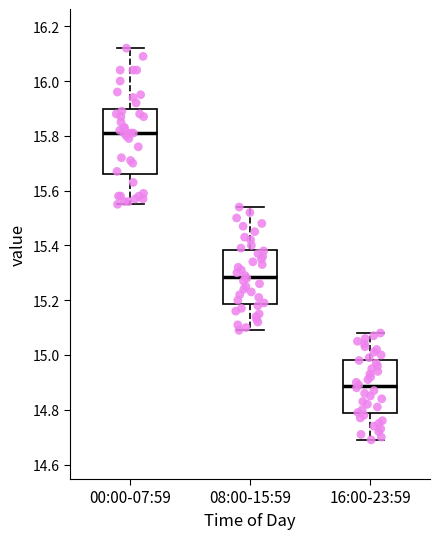

Which box is the tallest, from its lower edge to its upper edge?

00:00-07:59